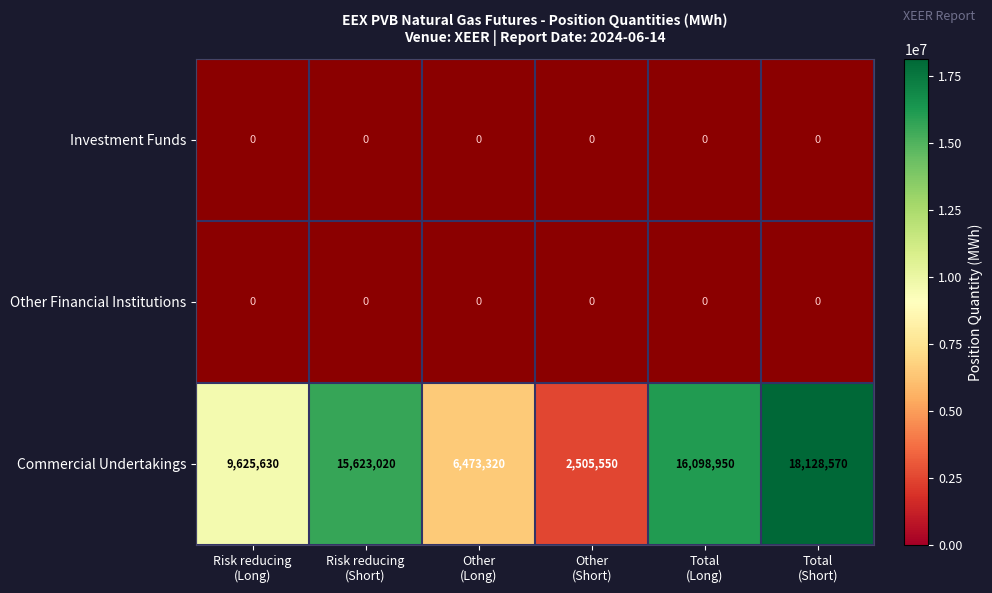

What is the difference between the maximum and minimum values in the Commercial Undertakings series?

15623020